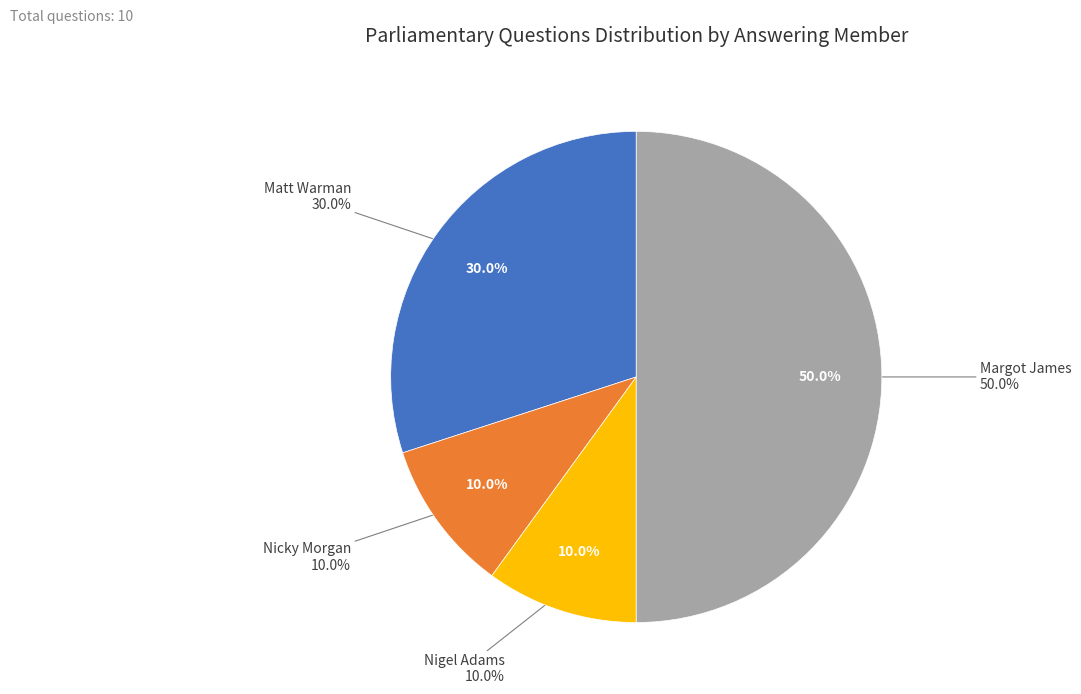

Does any single category account for the majority?

No